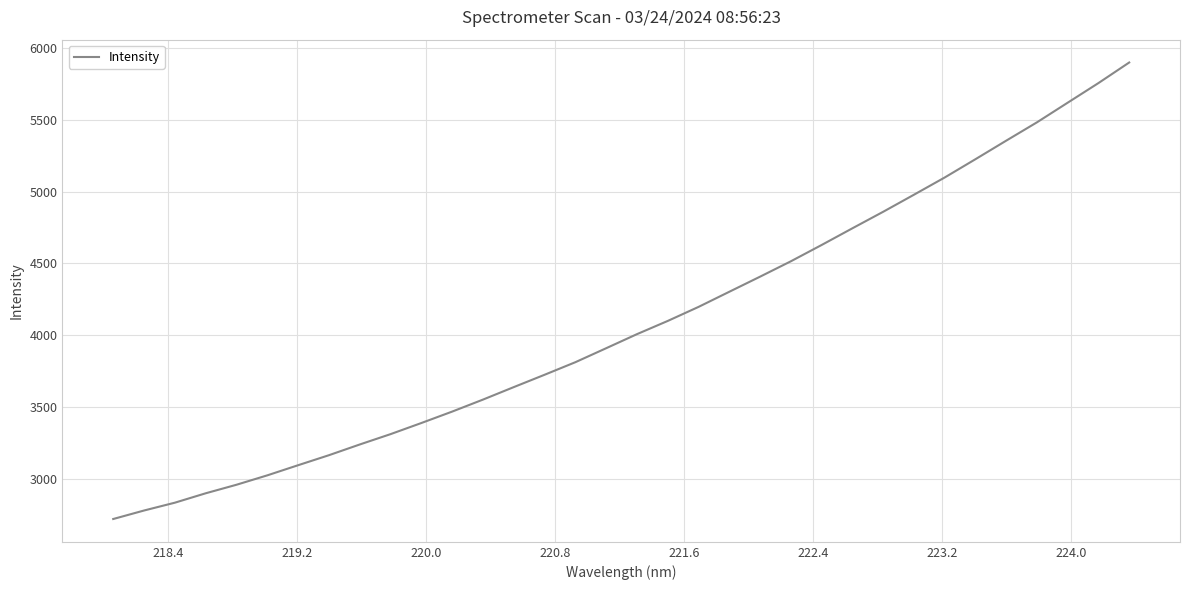

What is the maximum value shown in the chart?

5897.3